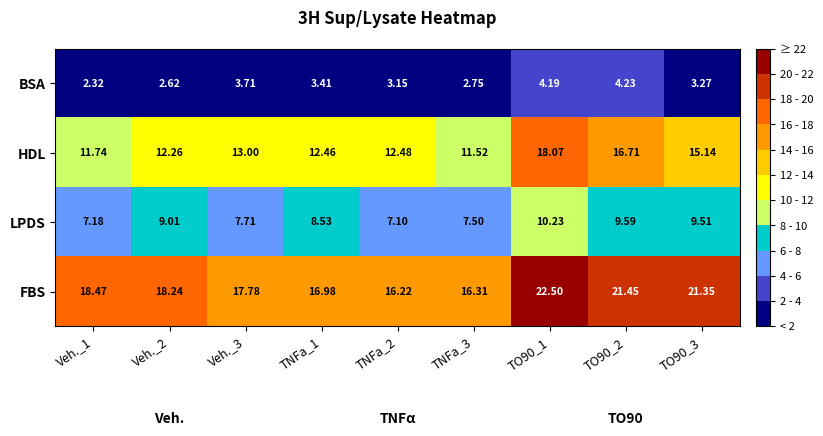

Which series has the largest total across all categories?

FBS